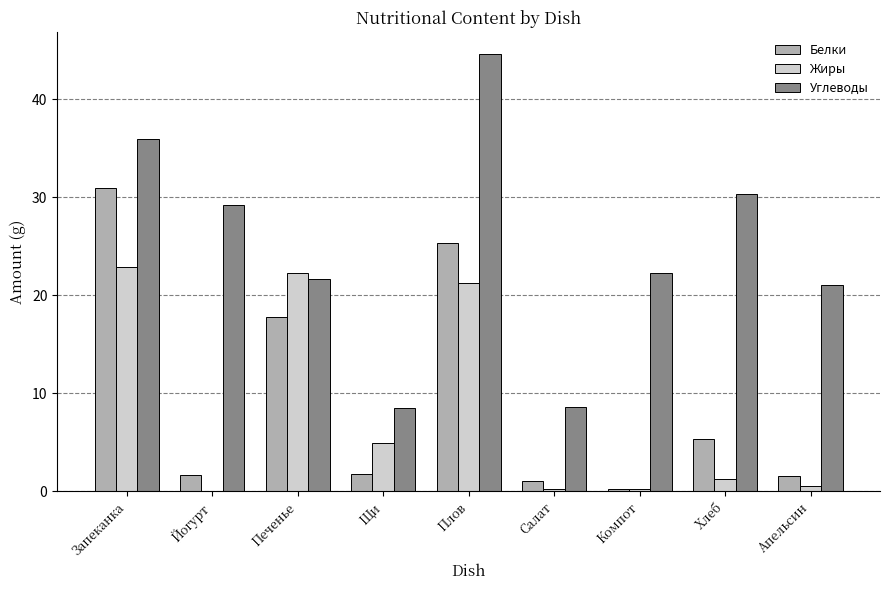

The value of Жиры at Хлеб is 1.2. True or false?

True